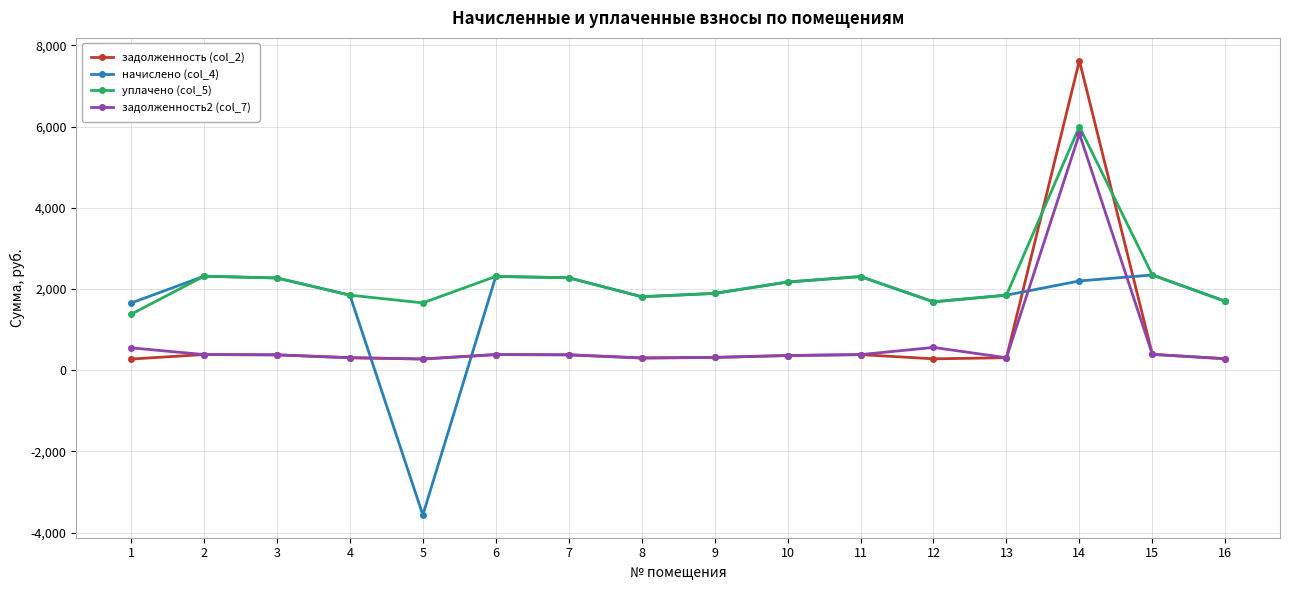

What is the maximum value shown in the chart?

7625.6